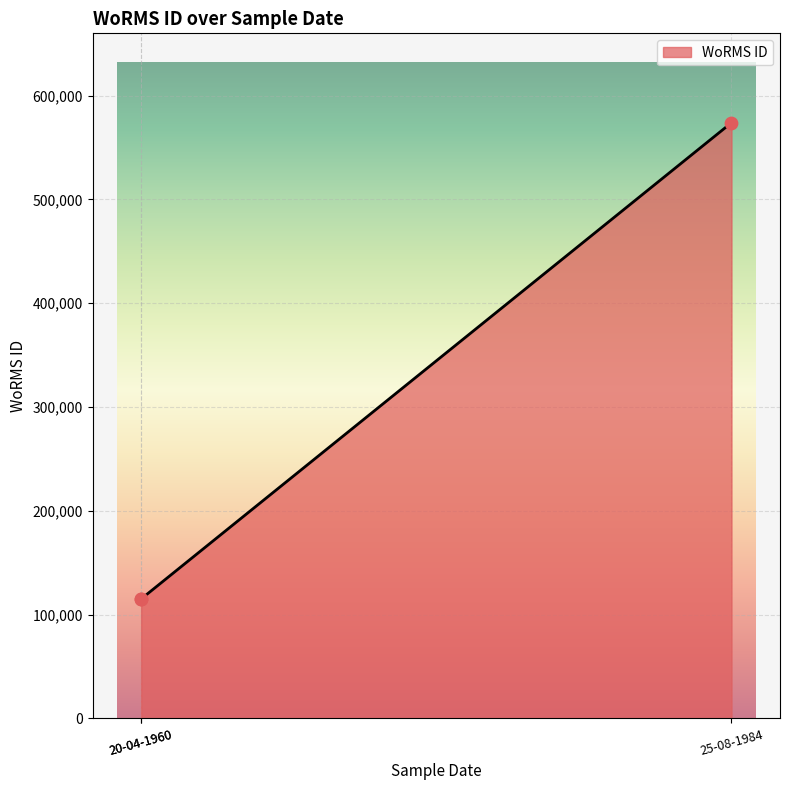

Which has a higher value, 20-04-1960 or 25-08-1984?

25-08-1984